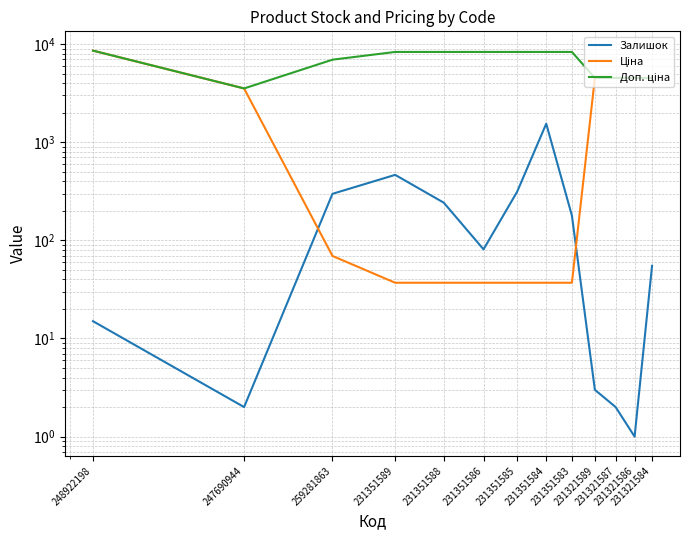

At which label does Доп. ціна first exceed 8322?

248922198